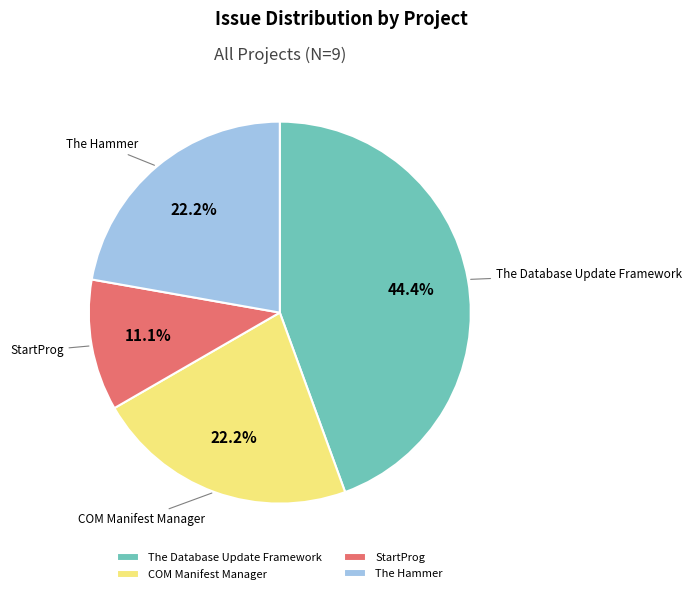

To the nearest percent, what is the average slice percentage?

25%